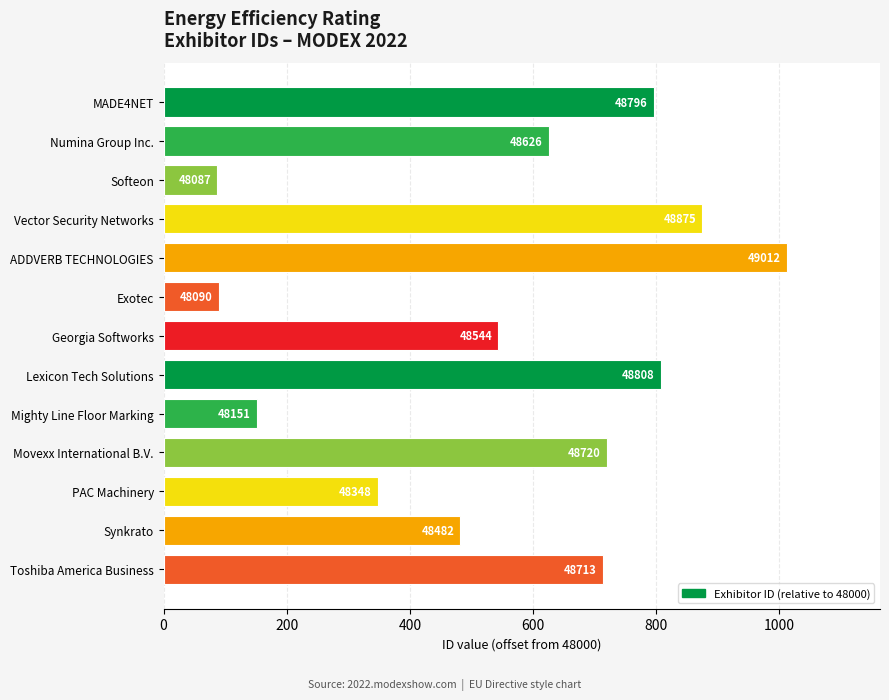

Are the bars horizontal?

Yes